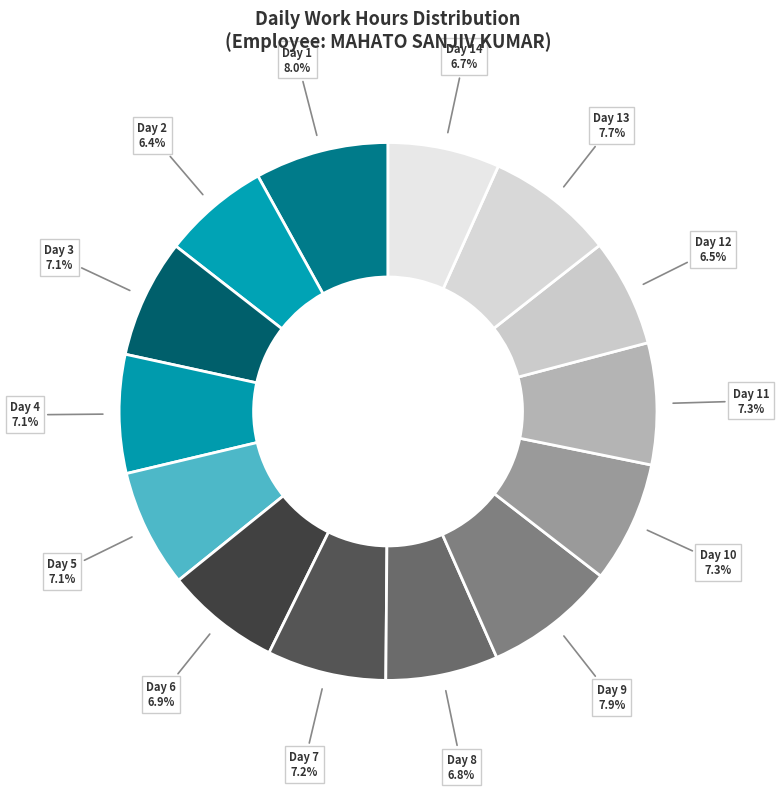

How many segments does this pie chart have?

14